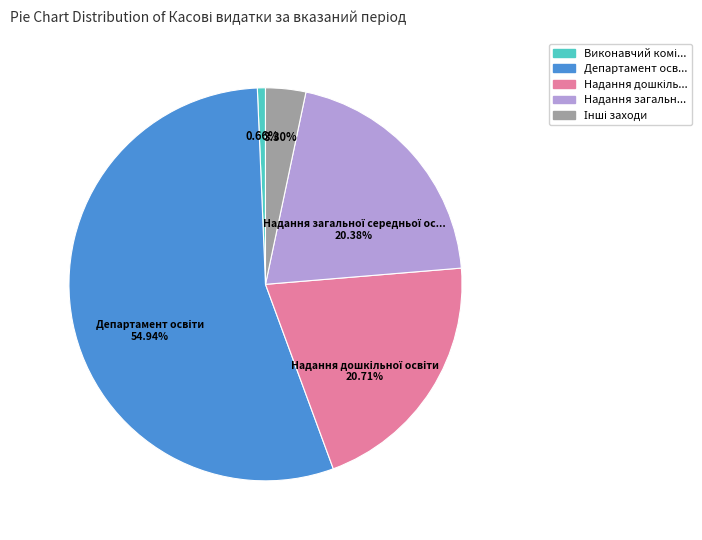

Count the number of slices in the pie.

5